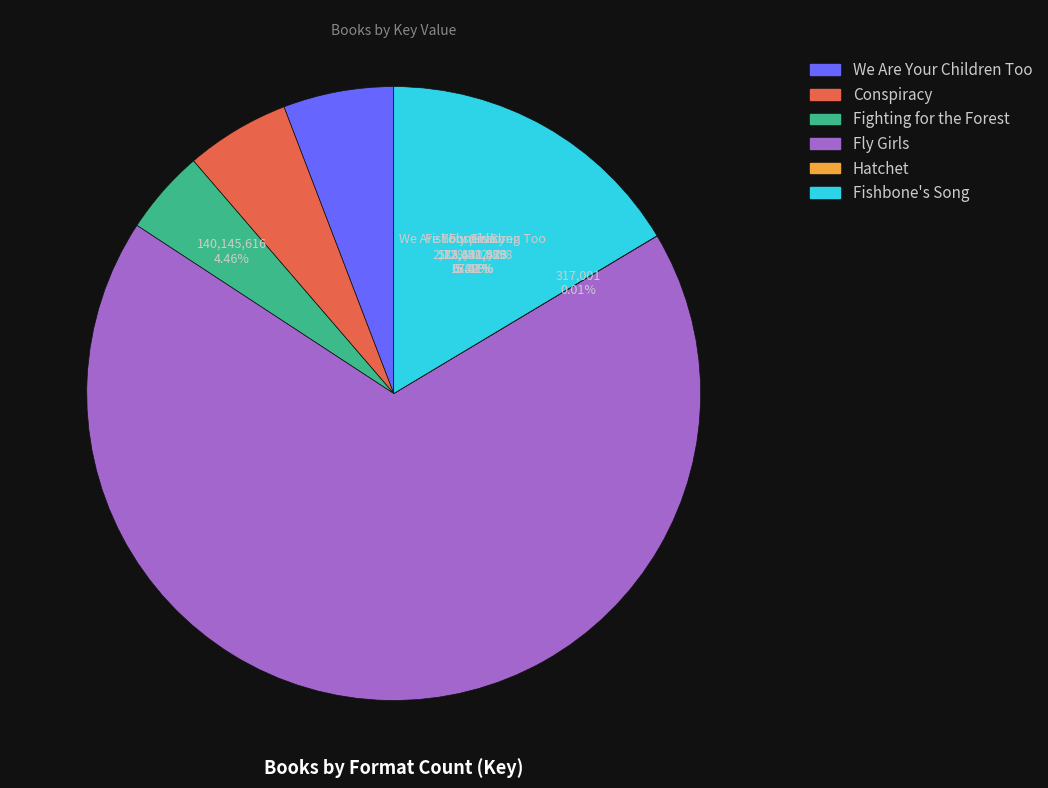

Count the number of slices in the pie.

6